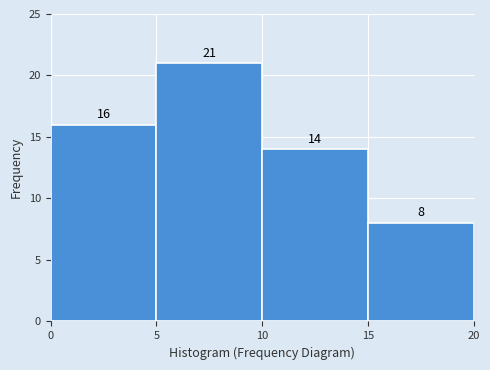

How tall is the bar that spans 15 to 20 on the x-axis?

8